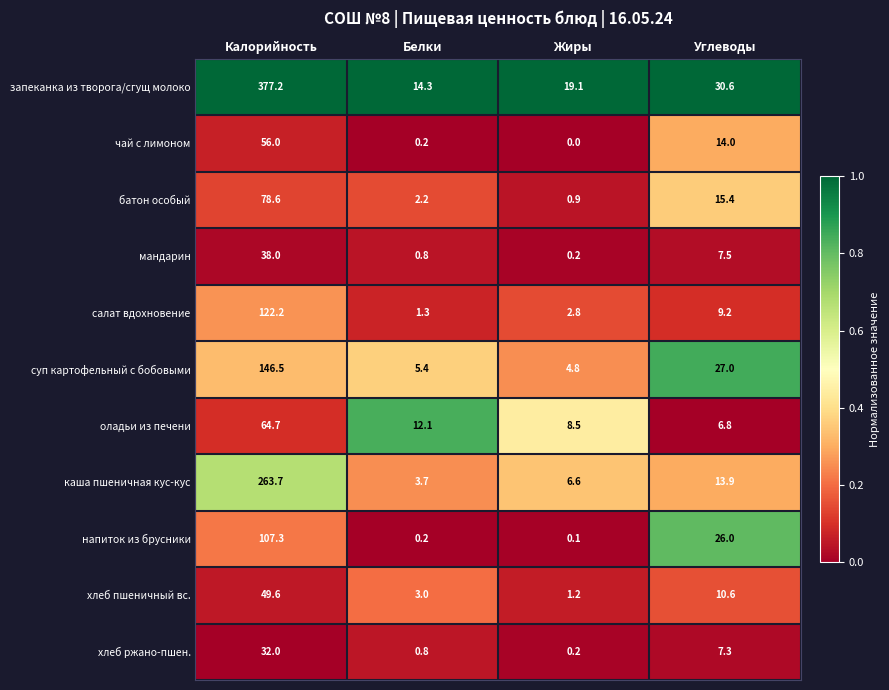

What is the total value across all series at Жиры?

44.4